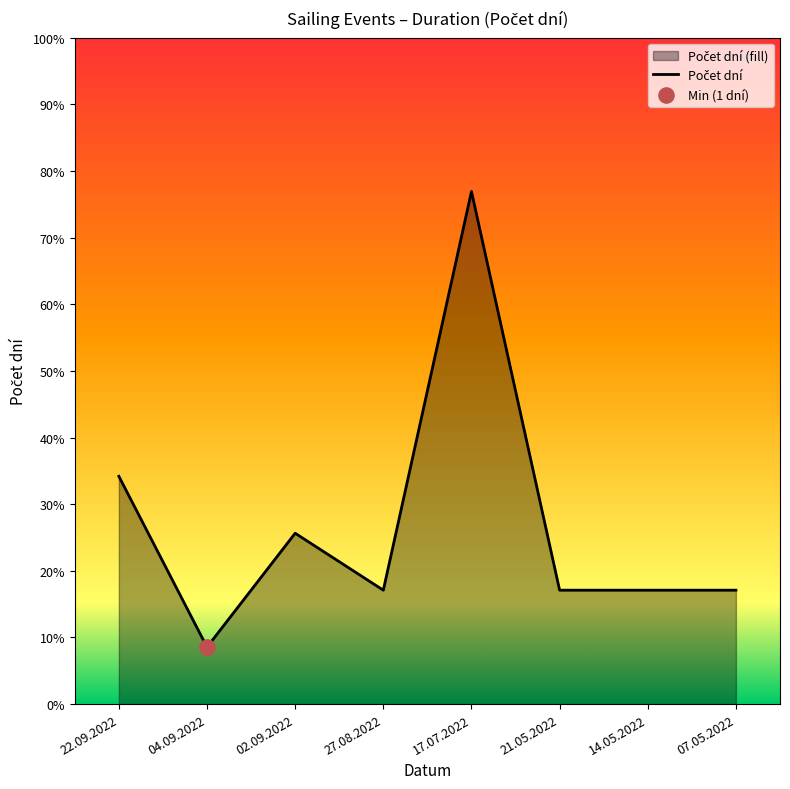

What is the change in value from 17.07.2022 to 07.05.2022?

-7